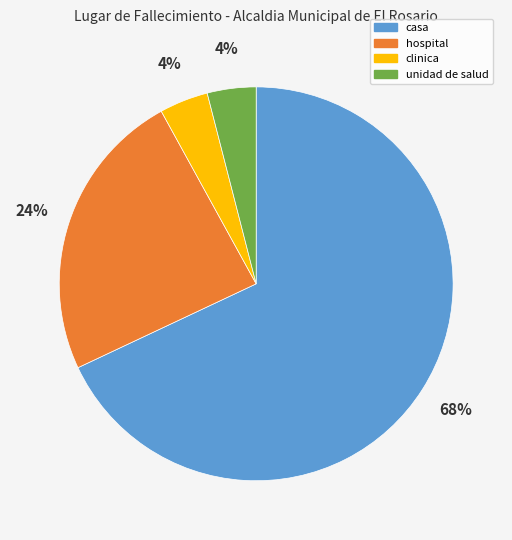

Which category has the biggest portion of the pie?

casa